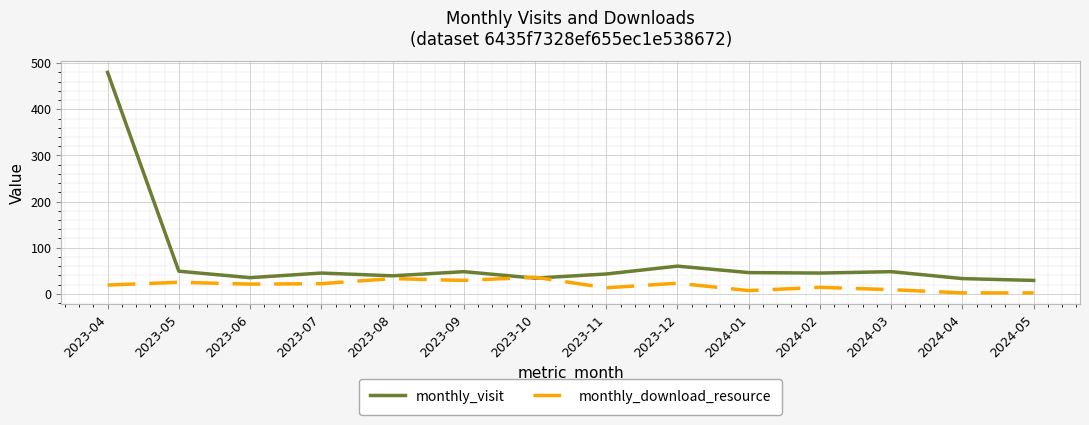

What is the sum of all monthly_visit values?

1034